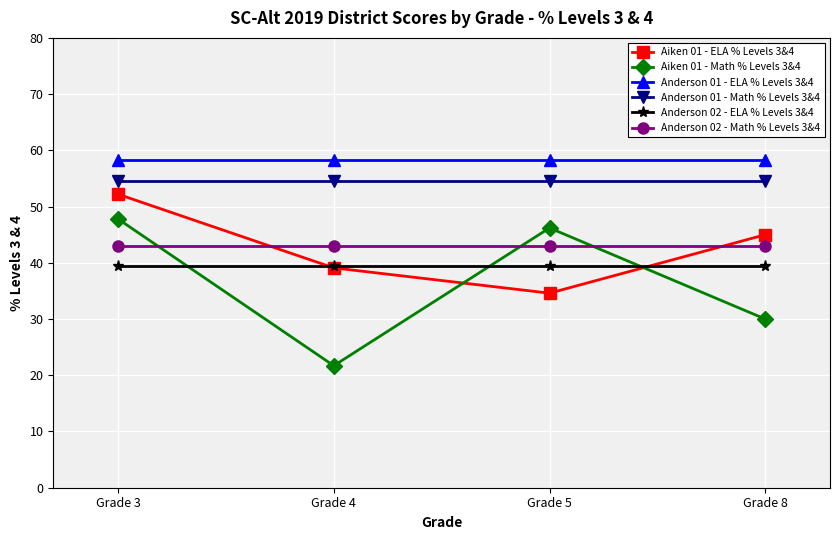

After their last crossing, which series has the higher values: Aiken 01 - Math % Levels 3&4 or Anderson 02 - ELA % Levels 3&4?

Anderson 02 - ELA % Levels 3&4